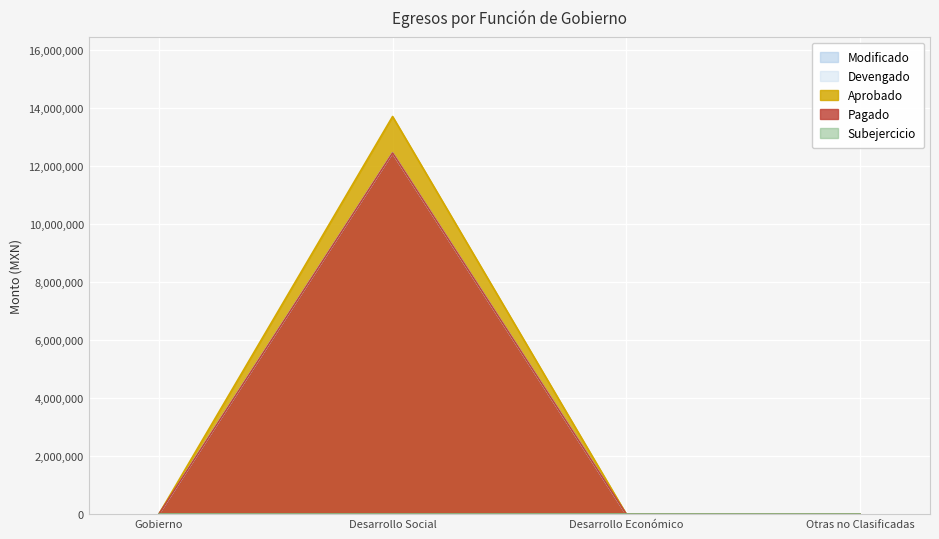

Which series has the largest total across all categories?

Modificado